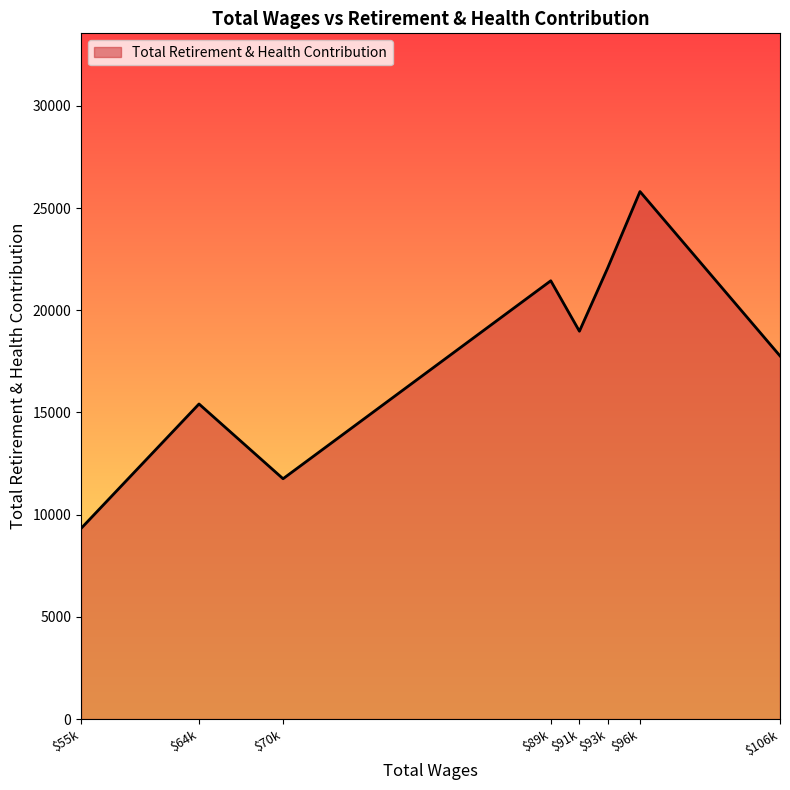

List the labels in order of value, largest first.

$96k, $93k, $89k, $91k, $106k, $64k, $70k, $55k